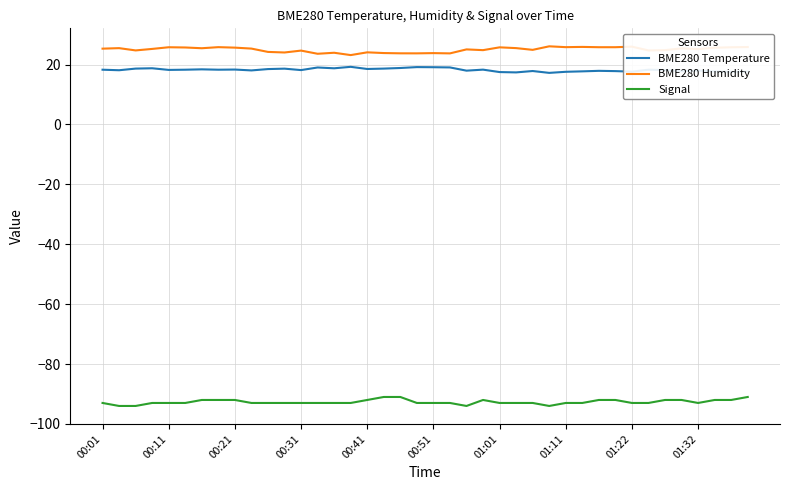

What are all the series names shown in the legend?

BME280 Temperature, BME280 Humidity, Signal